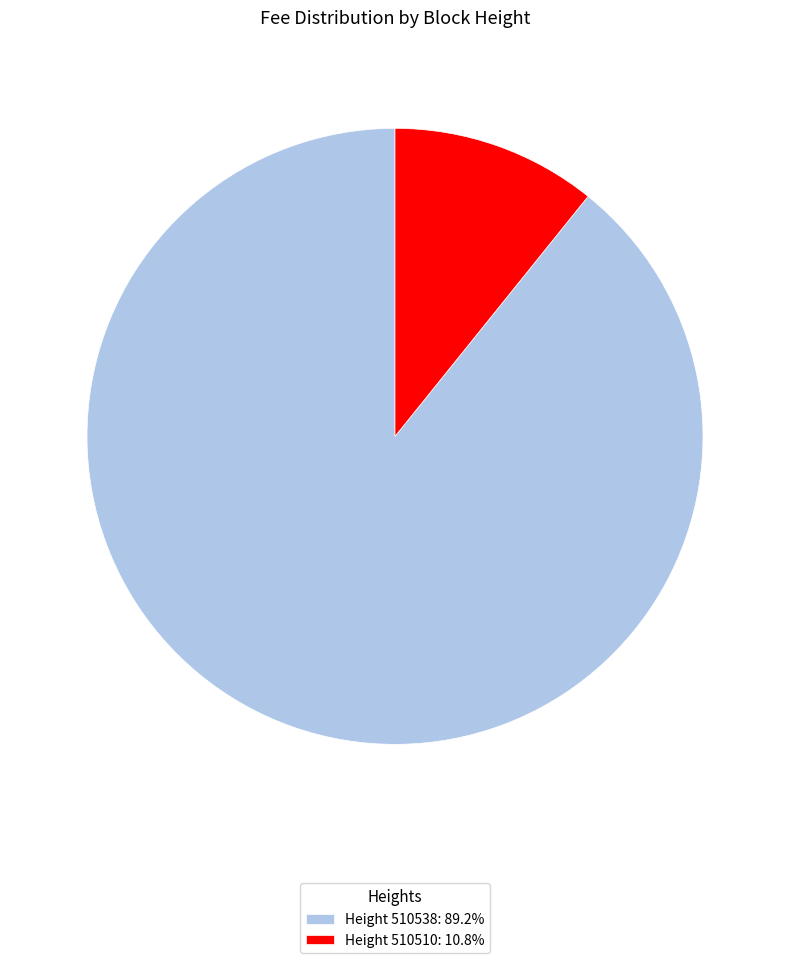

Is there any slice that represents more than half of the pie?

Yes